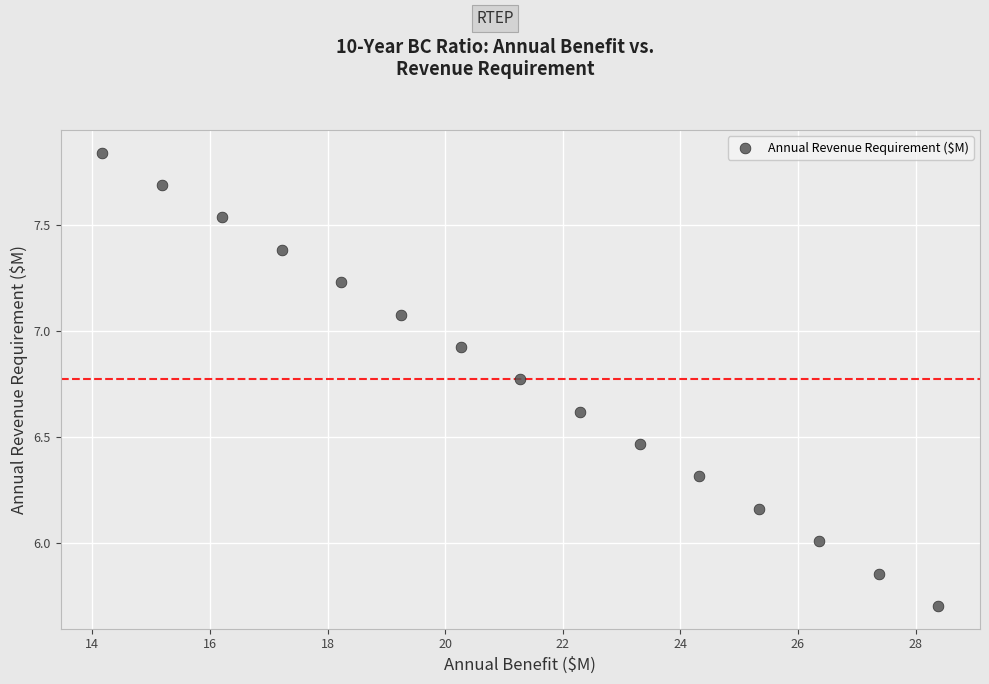

What is the range of Y values (max minus min)?

2.1